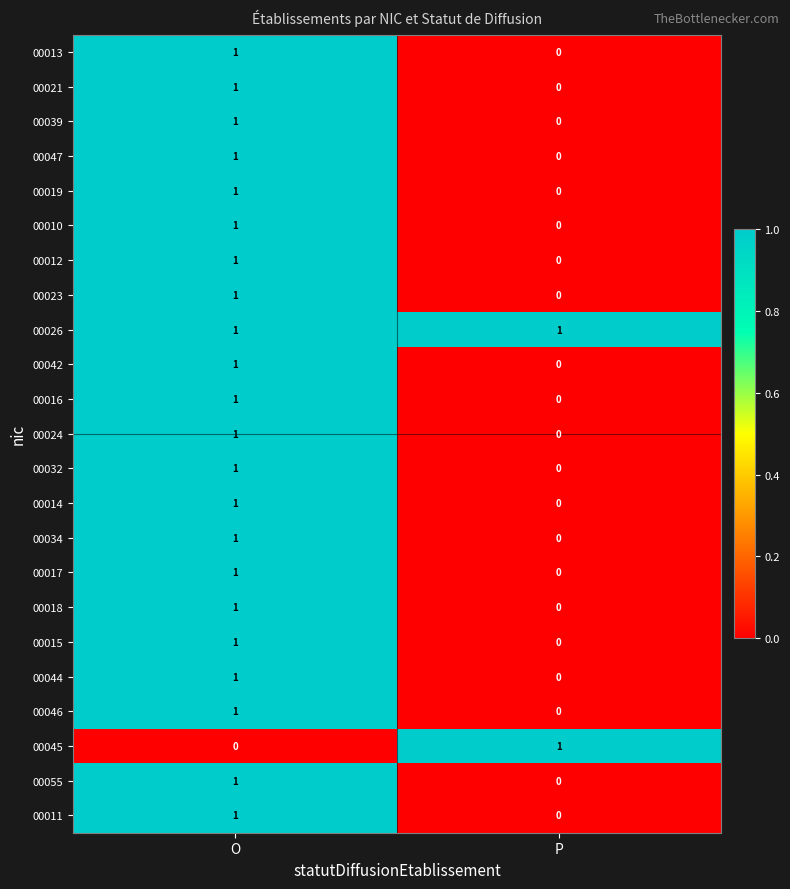

At which label does 00016 reach its peak?

O